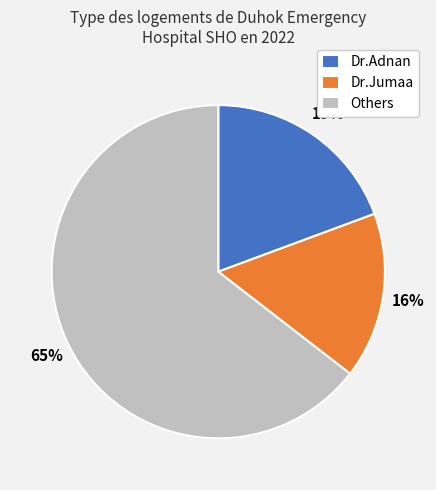

Rank the categories by value from lowest to highest.

Dr.Jumaa, Dr.Adnan, Others